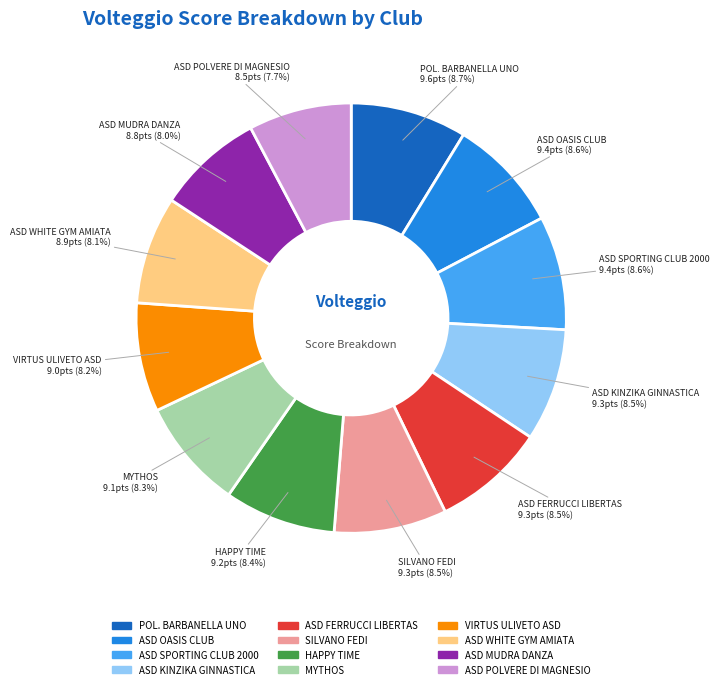

Is the sum of ASD KINZIKA GINNASTICA and POL. BARBANELLA UNO greater than half?

No